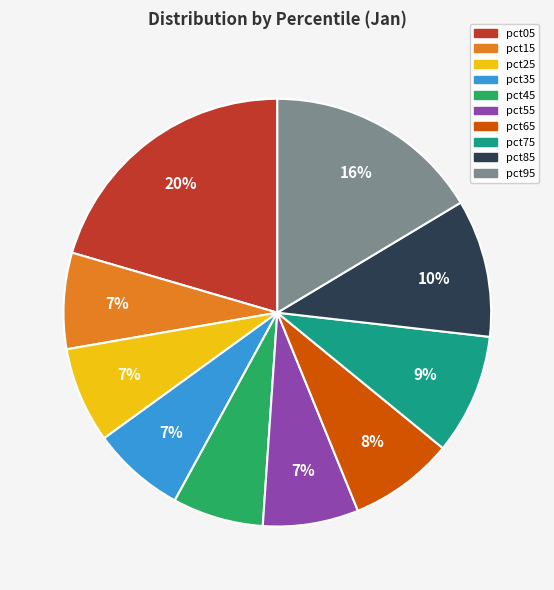

Is it true that pct65 is 8% of the pie?

True